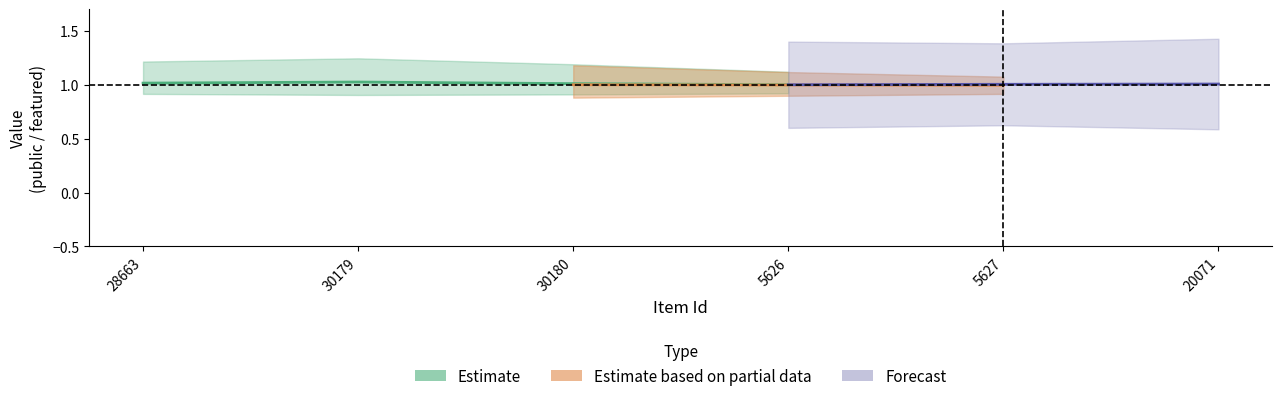

What position from the right is 28663?

6